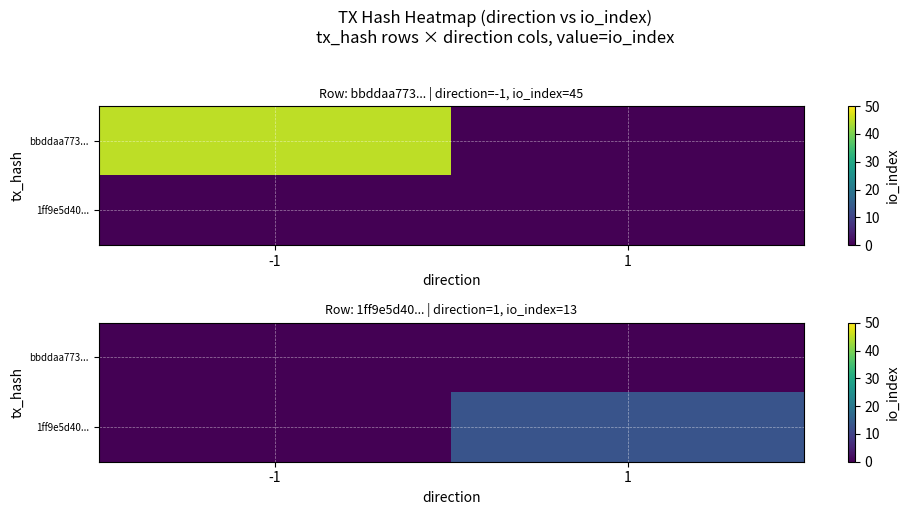

How many 1ff9e5d40... values are between 0 and 13?

2